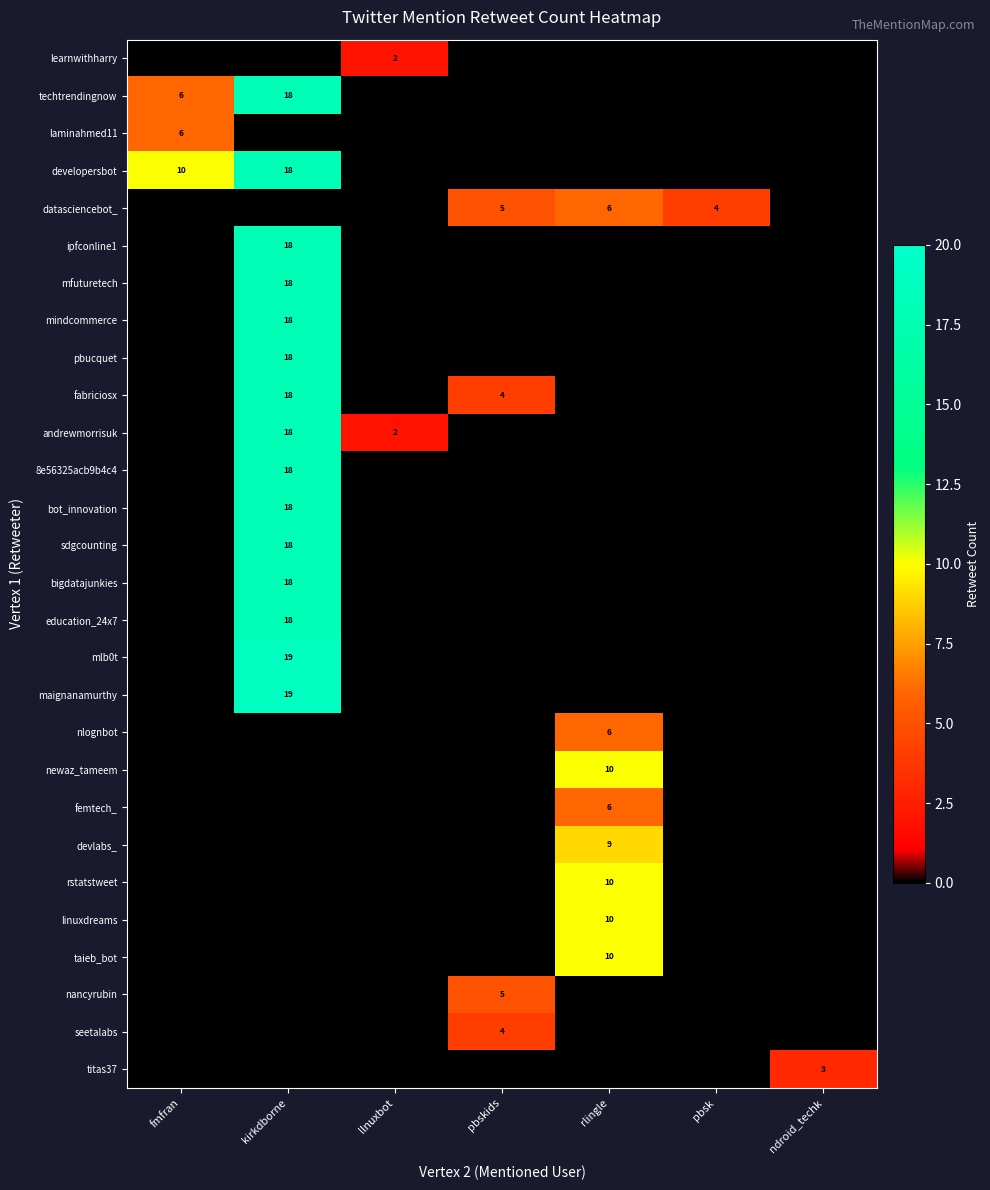

Which has a higher value, fmfran or pbskids?

fmfran